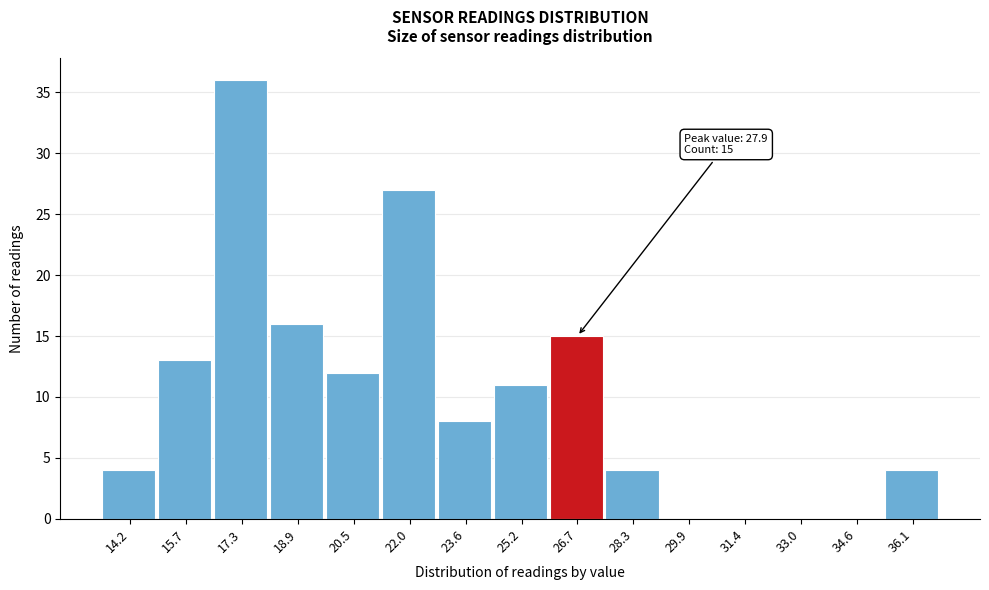

Reading left to right, transcribe all the data shown in this chart.

14.2=4	15.7=13	17.3=36	18.9=16	20.5=12	22.0=27	23.6=8	25.2=11	26.7=15	28.3=4	29.9=0	31.4=0	33.0=0	34.6=0	36.1=4